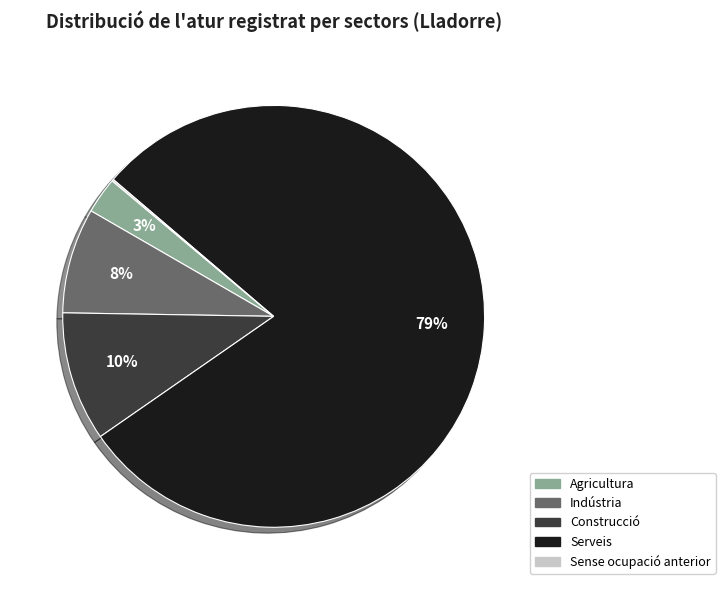

To the nearest percent, what is the average slice percentage?

20%